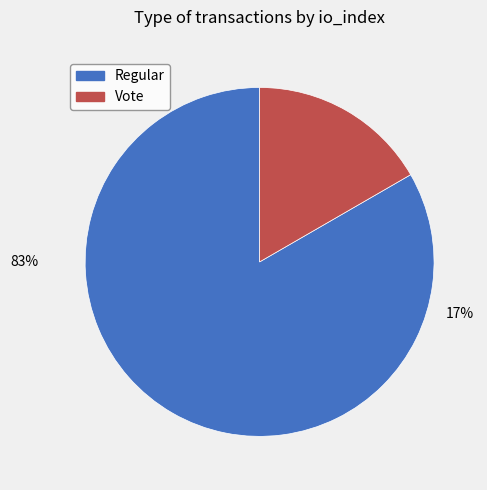

Rank the categories by value from highest to lowest.

Regular (io_index=15), Vote (io_index=3)